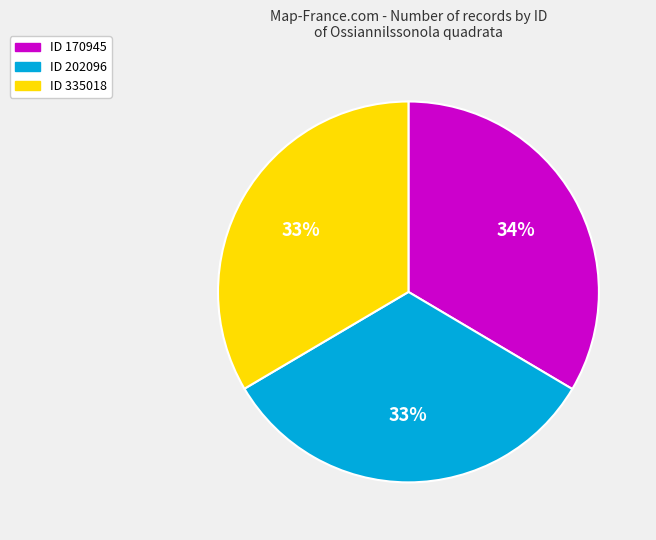

To the nearest percent, what is the difference between the largest and smallest slice percentages?

1%